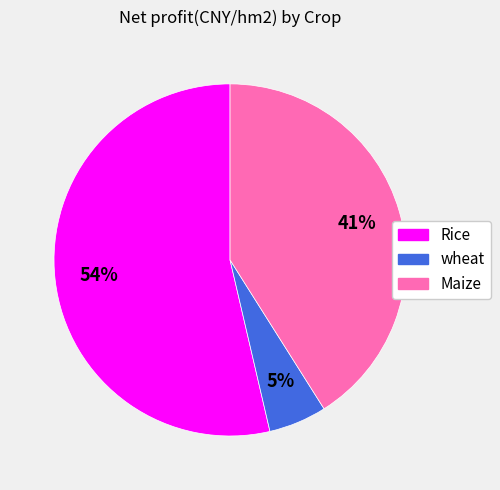

Does any single category account for the majority?

Yes